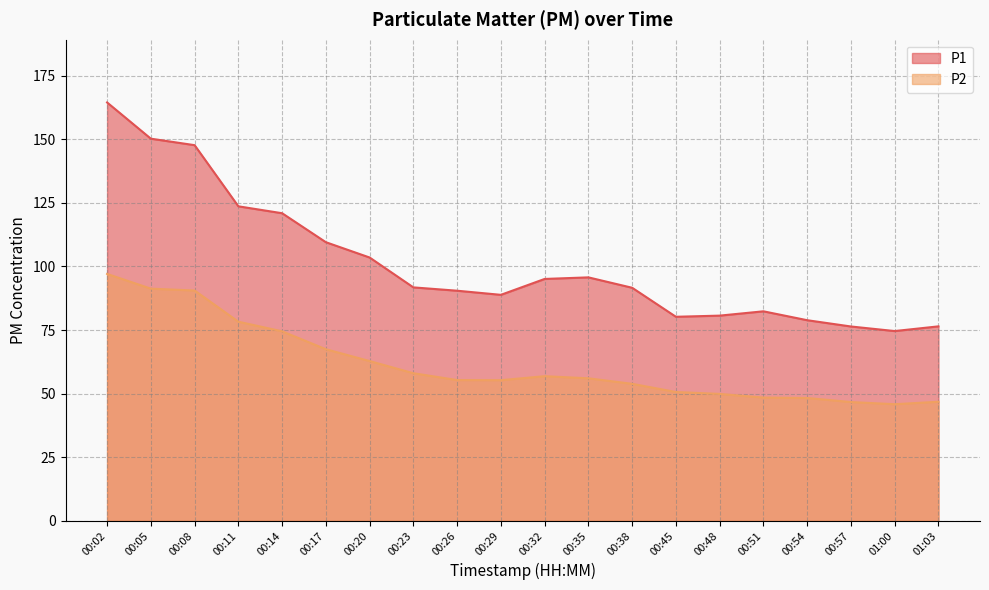

The value of P1 at 00:38 is 121.4. True or false?

False